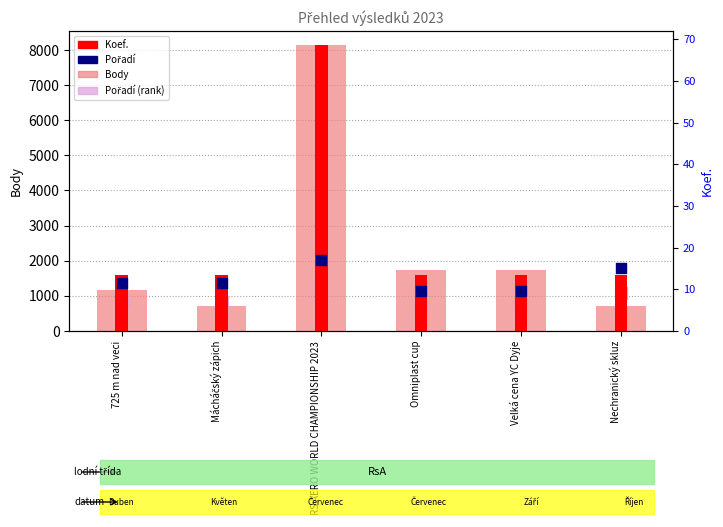

Which series contains the lowest Y value?

Pořadí (rank)